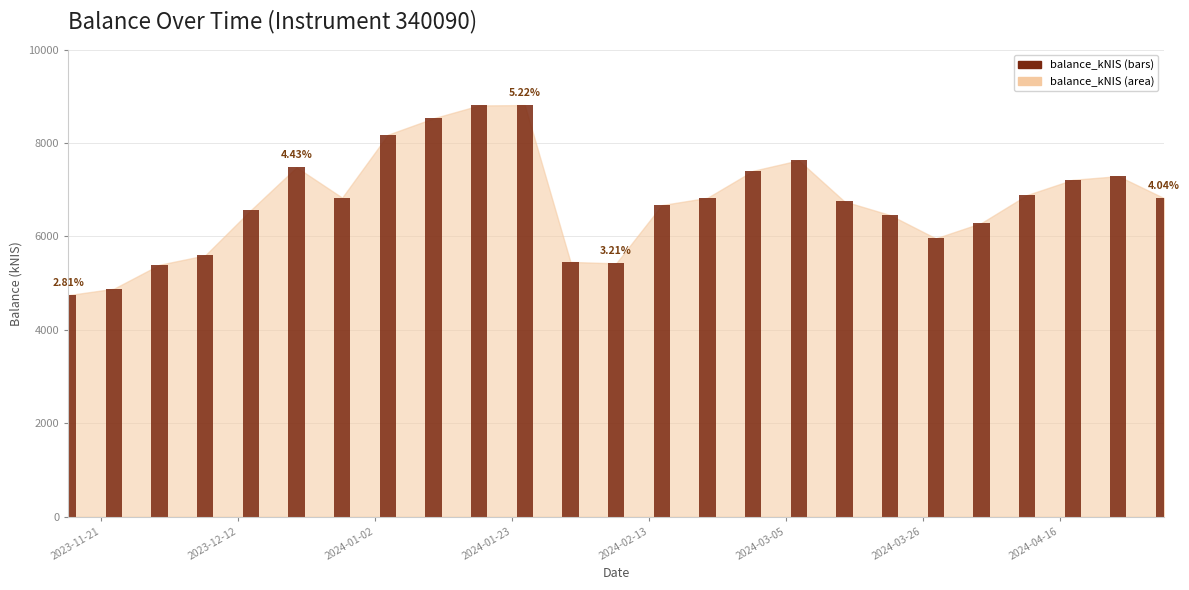

What is the sum of the values at 2023-12-07 and 2024-01-25?

14405.0